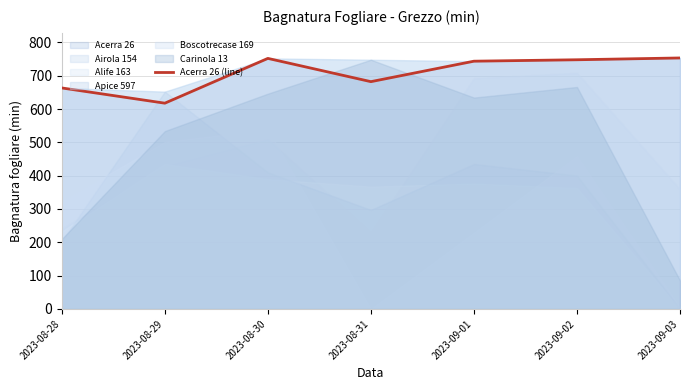

What is the greatest value displayed?

753.2